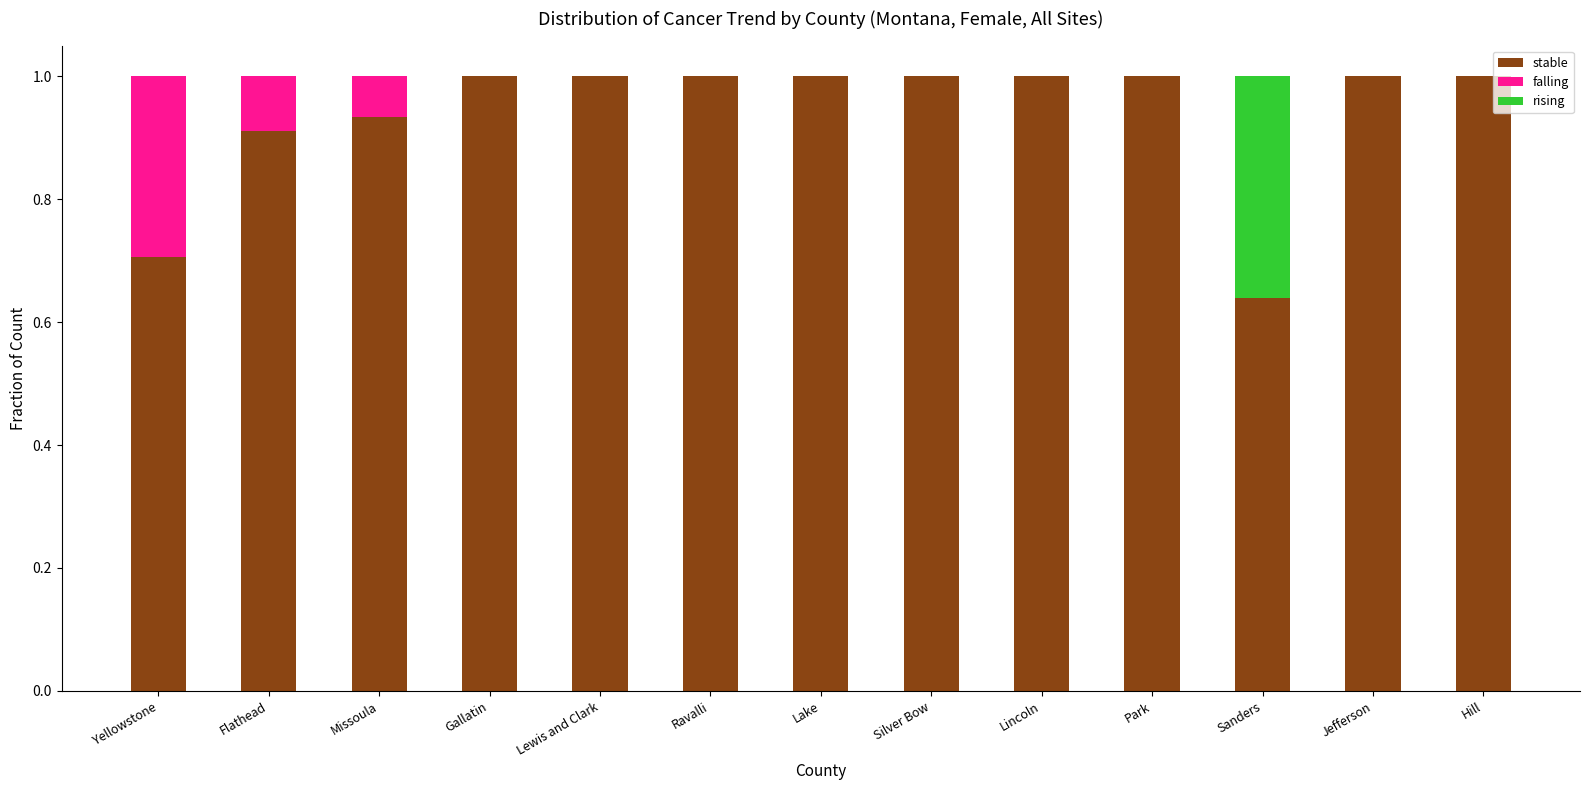

The stable series shows 1.6 at Silver Bow. True or false?

False